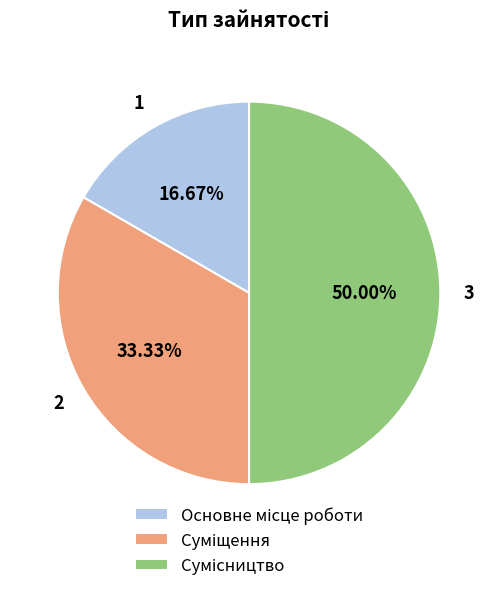

To the nearest percent, what is the average slice percentage?

33%